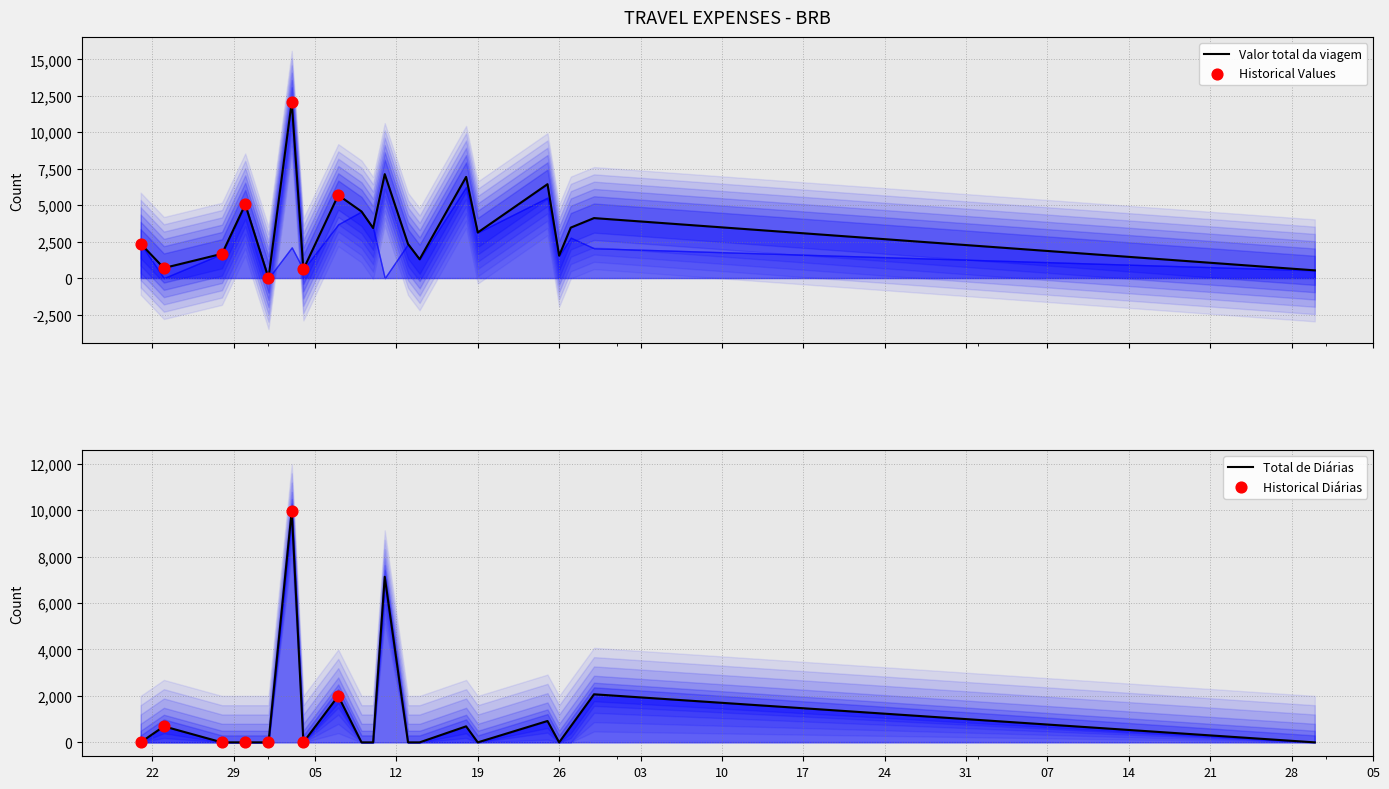

Which series contains the highest Y value?

Valor total da viagem